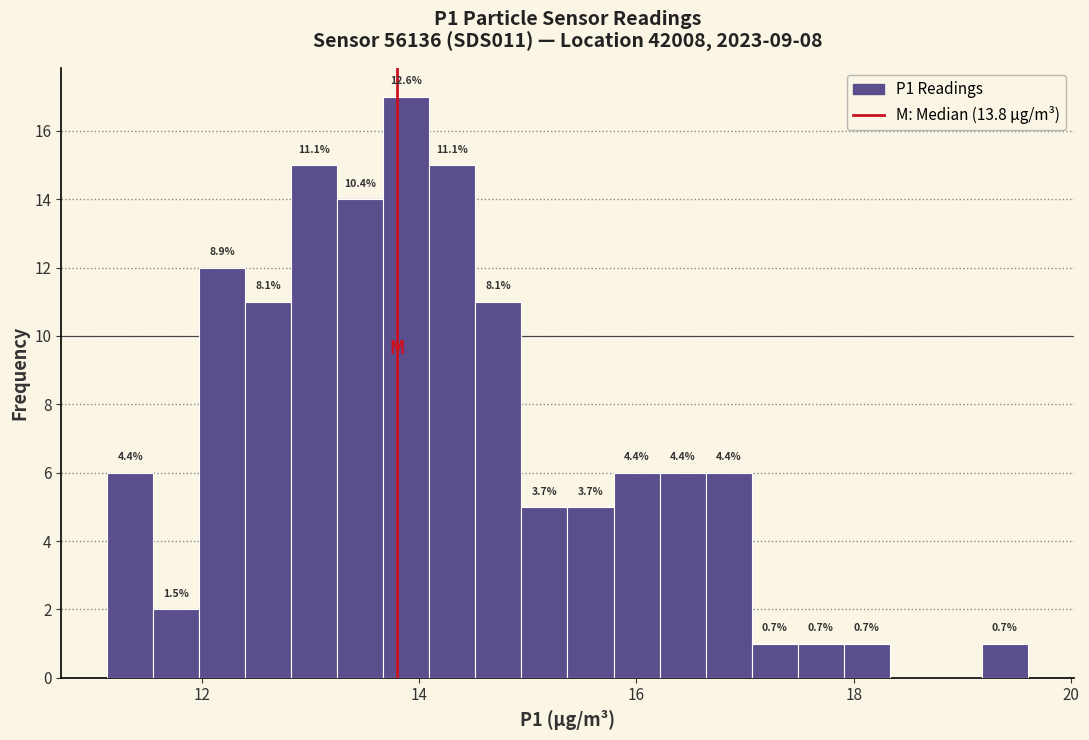

Read against the x-axis, roughly where is the centre of the tallest bar?

13.8